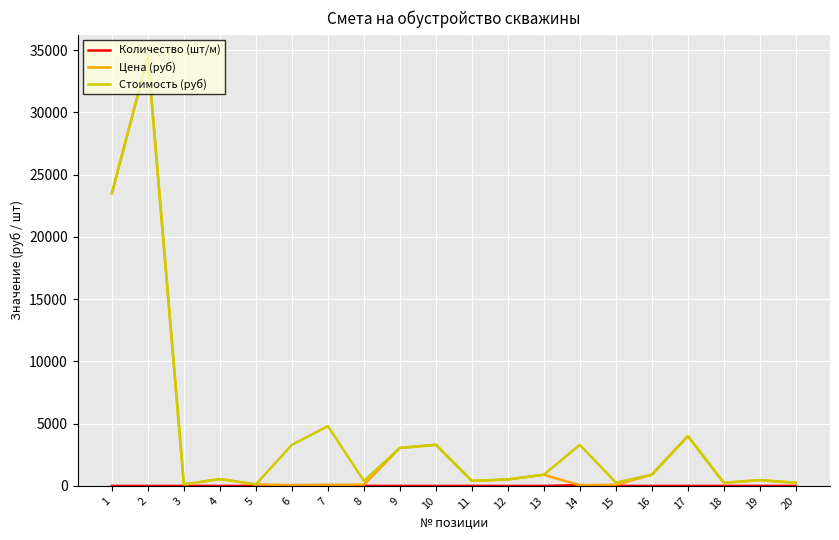

Which series has the largest range (max minus min)?

Цена (руб)